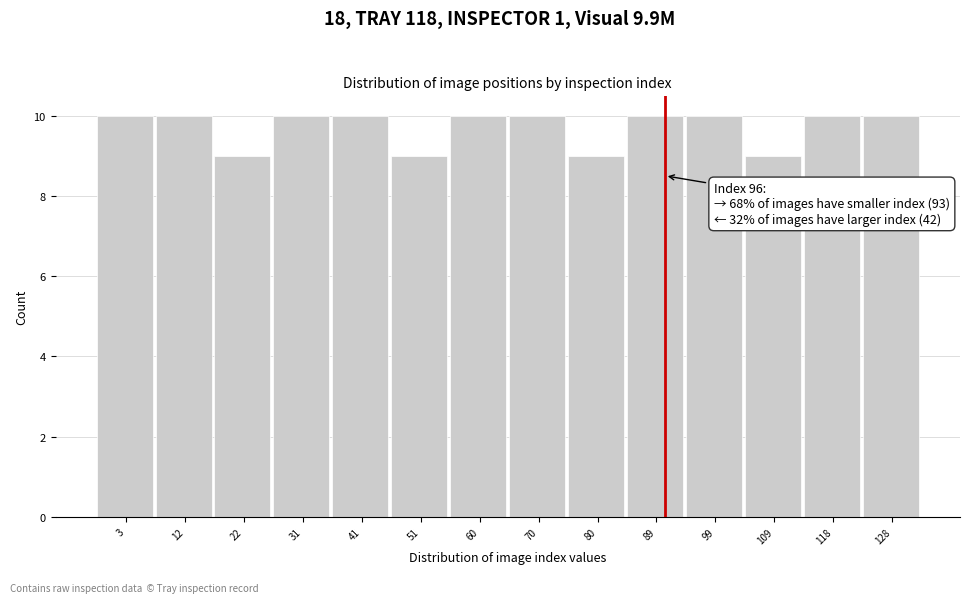

Reading left to right, list all the values displayed in this chart.

3=10	12=10	22=9	31=10	41=10	51=9	60=10	70=10	80=9	89=10	99=10	109=9	118=10	128=10